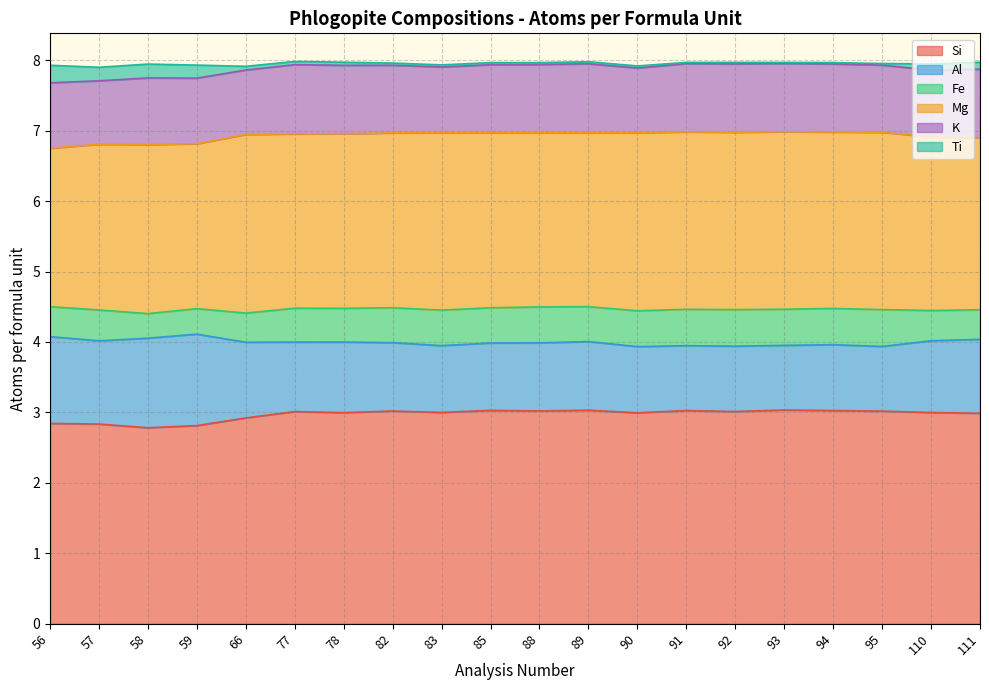

Is it true that Si equals 4.0 at 66?

False